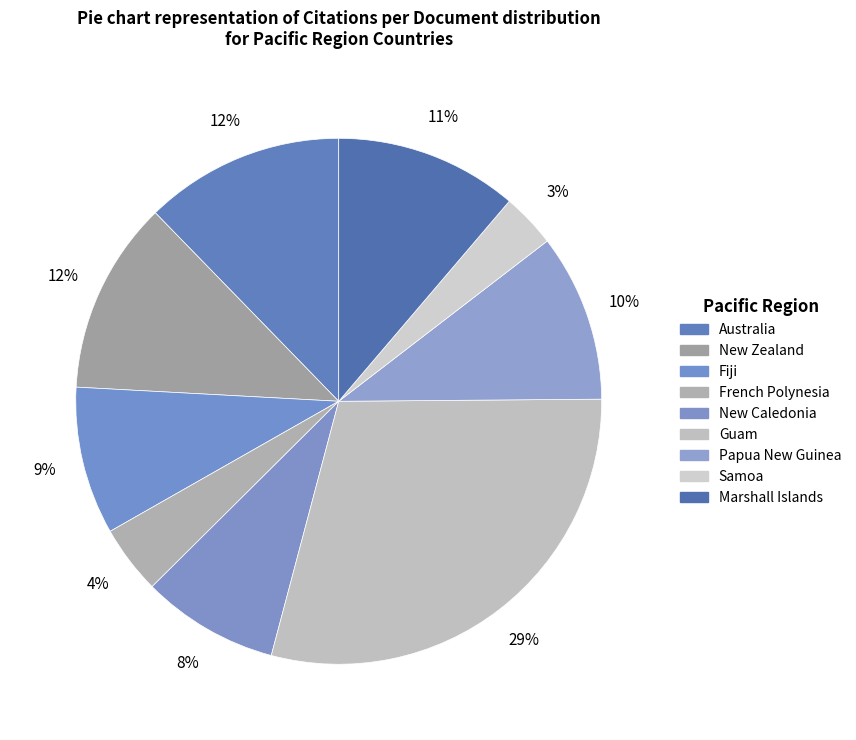

The Guam slice represents 23% of the pie. True or false?

False